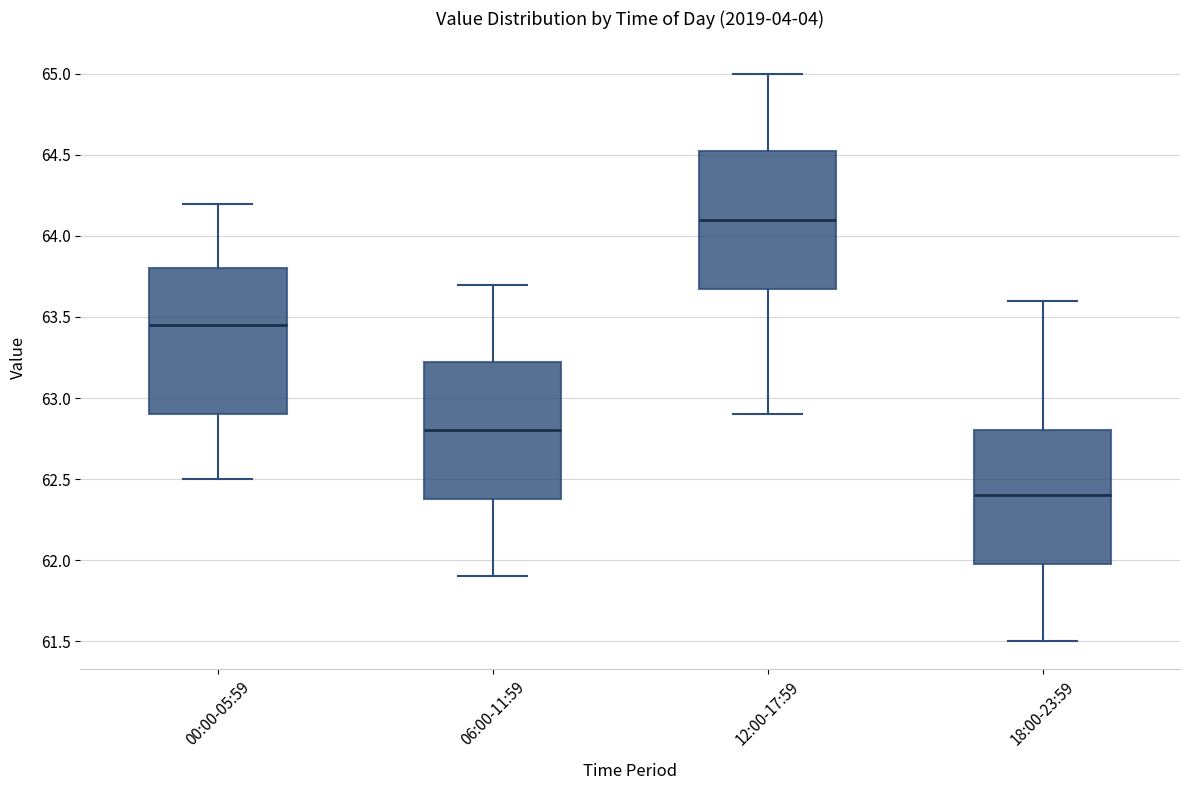

Which box's median line is the highest?

12:00-17:59